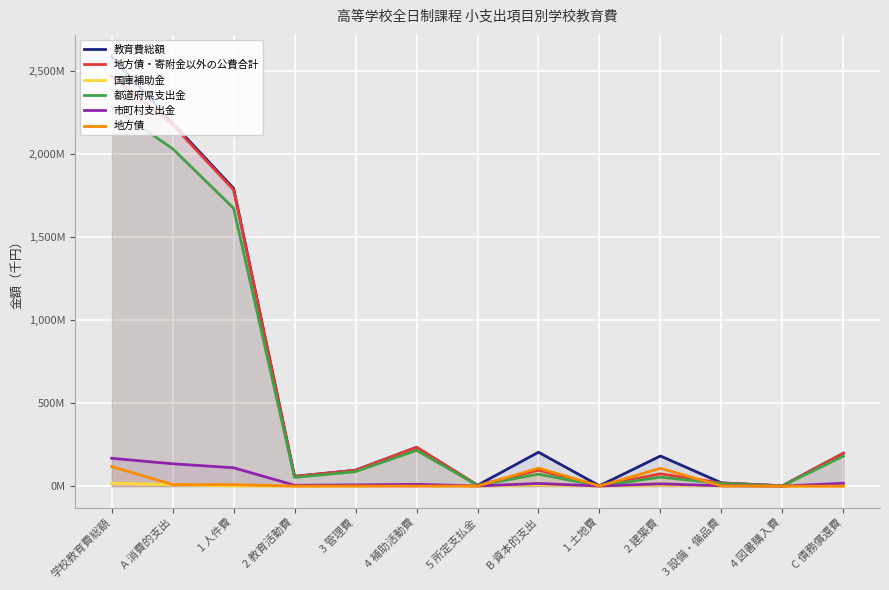

What is the total value across all series at 3 設備・備品費?

57701102